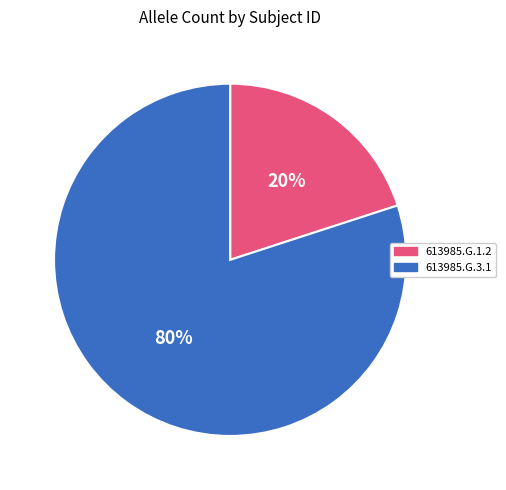

Which category has the smallest portion of the pie?

613985.G.1.2